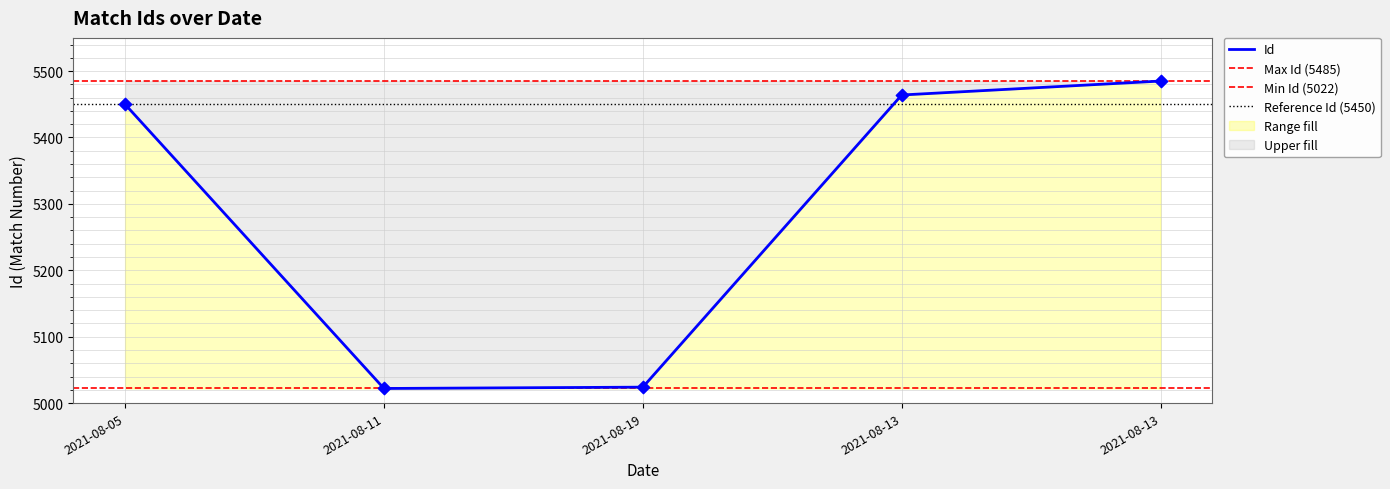

What is the change in value from 2021-08-11 to 2021-08-13?

+463